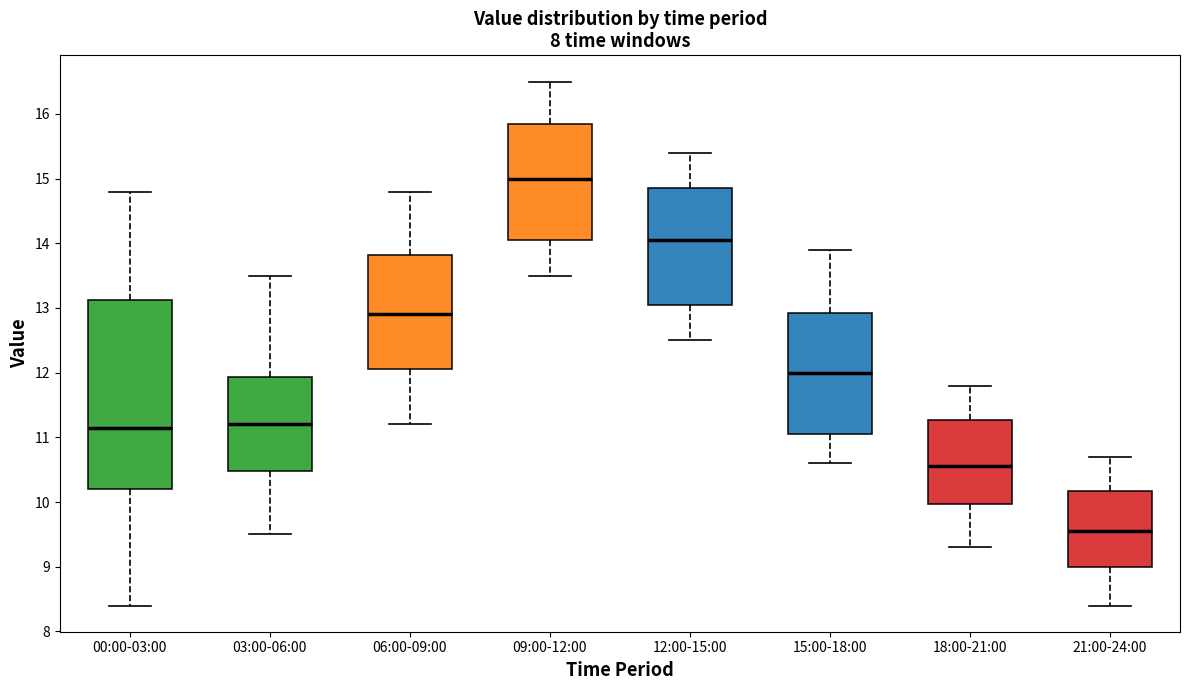

Where is the upper edge of the box for 00:00-03:00 on the y-axis? The values are not printed on the chart, so give them approximately, as read against the axis.

13.1